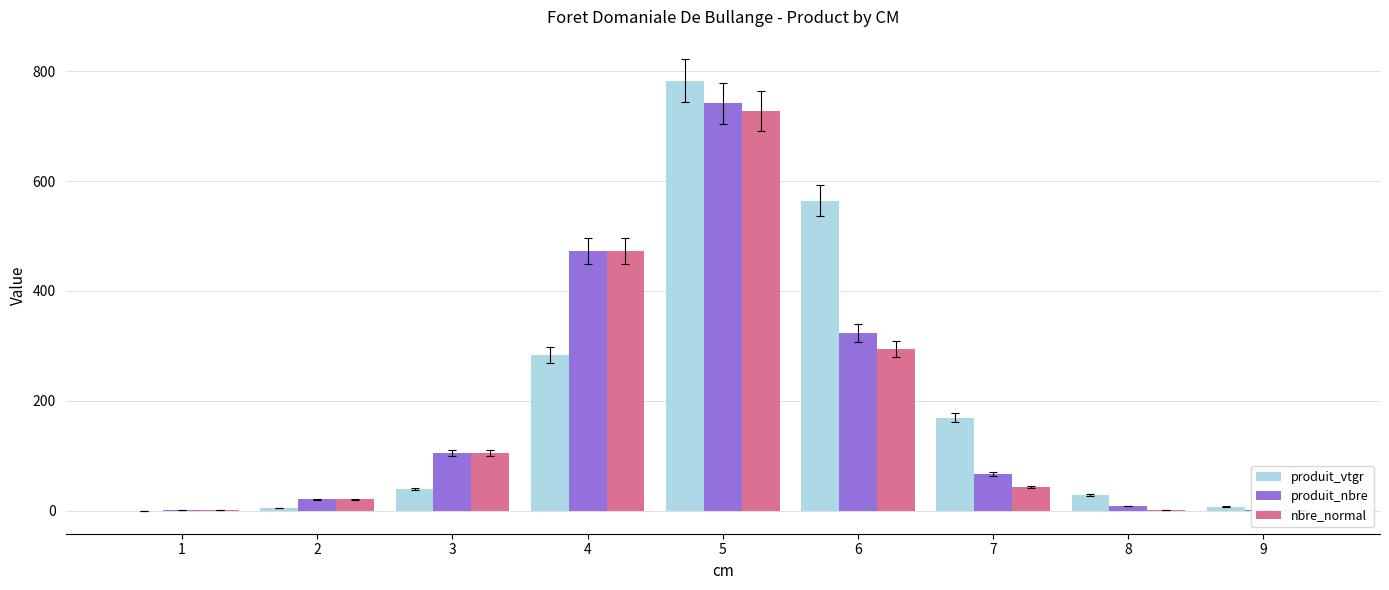

Reading right to left, what are all the values shown in this chart?

produit_vtgr: 9=8.0	8=28.5	7=169.9	6=564.4	5=781.9	4=283.2	3=39.2	2=5.1	1=0.2
produit_nbre: 9=2.0	8=9.0	7=67.0	6=324.0	5=741.0	4=473.0	3=106.0	2=21.0	1=2.0
nbre_normal: 9=1.0	8=2.0	7=44.0	6=294.0	5=727.0	4=473.0	3=106.0	2=21.0	1=2.0